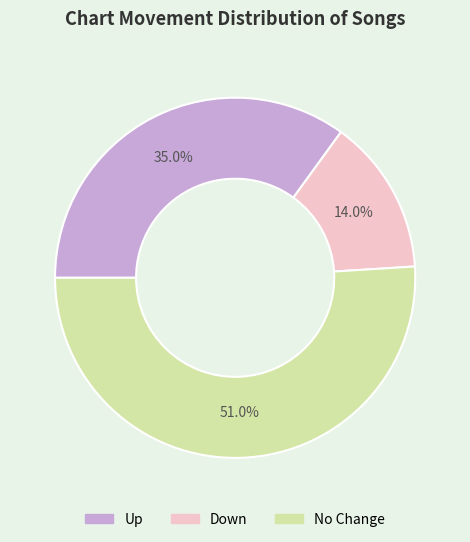

Count the number of slices in the pie.

3